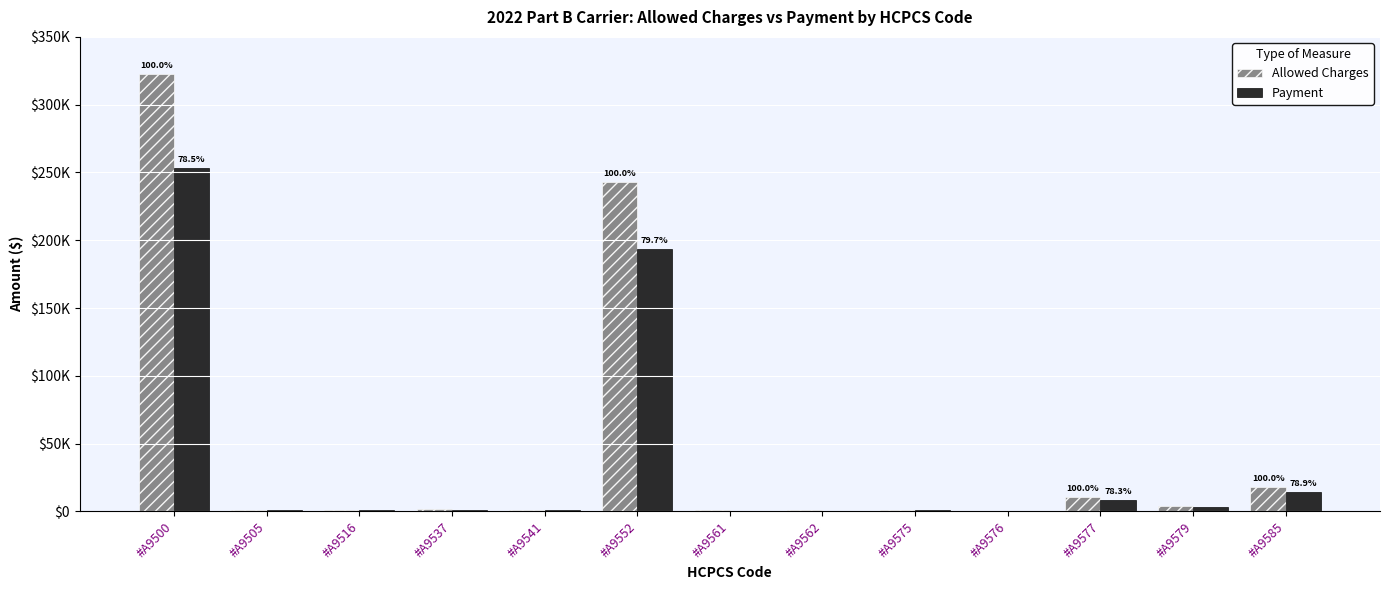

What are all the series names shown in the legend?

Allowed Charges, Payment